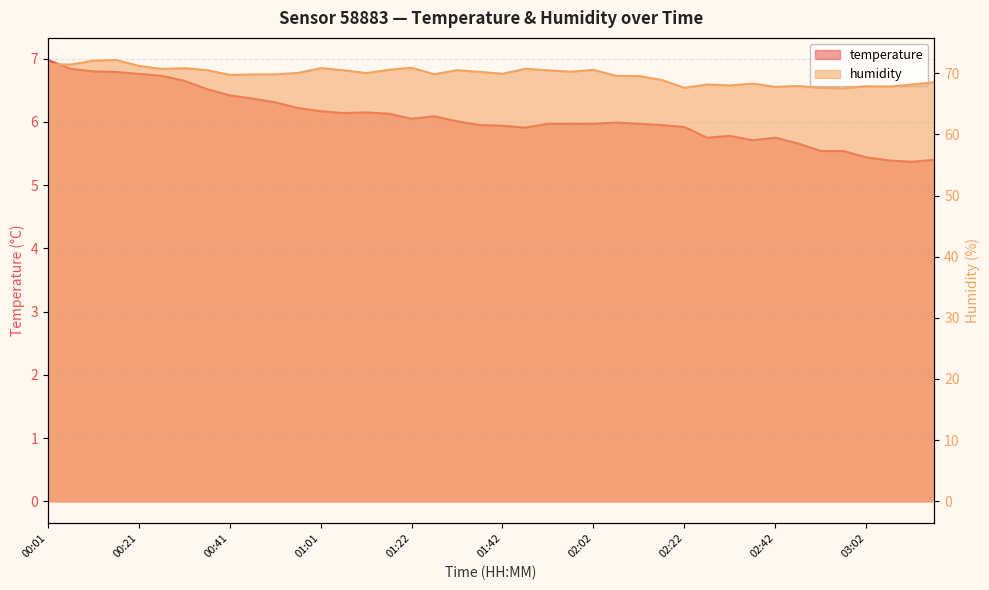

Rank the series at 00:06 from highest to lowest value.

humidity, temperature